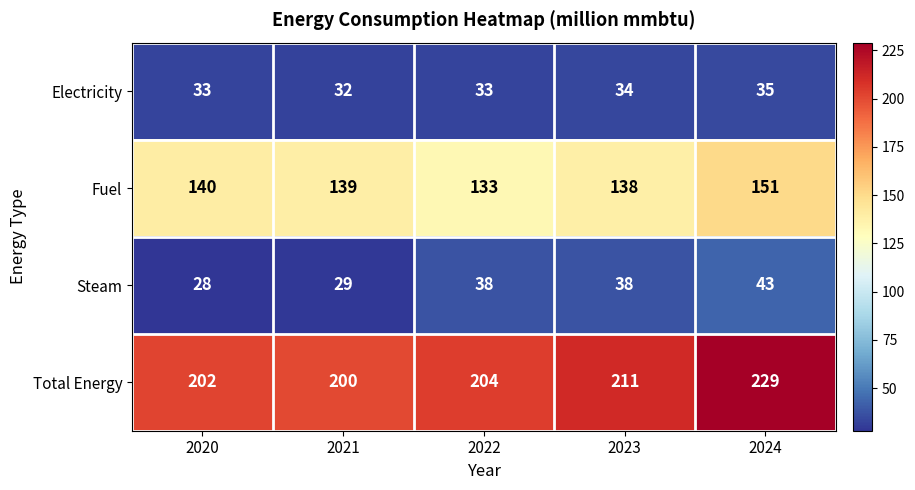

Which label corresponds to the largest value in the chart?

2024